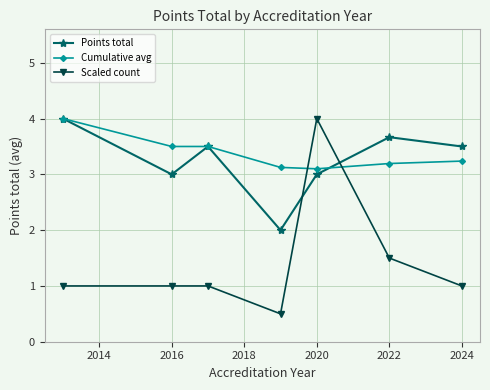

Which series has the widest spread of values?

Scaled count